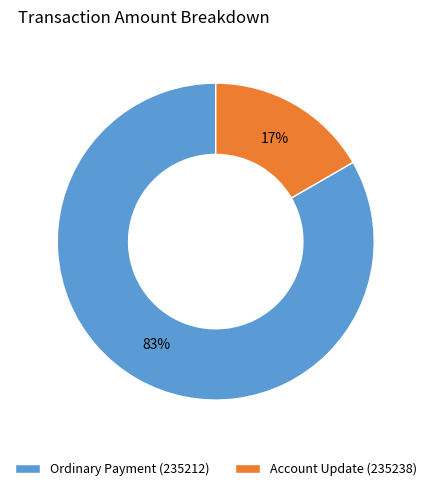

Combined, do Ordinary Payment (235212) and Account Update (235238) account for over 50%?

Yes